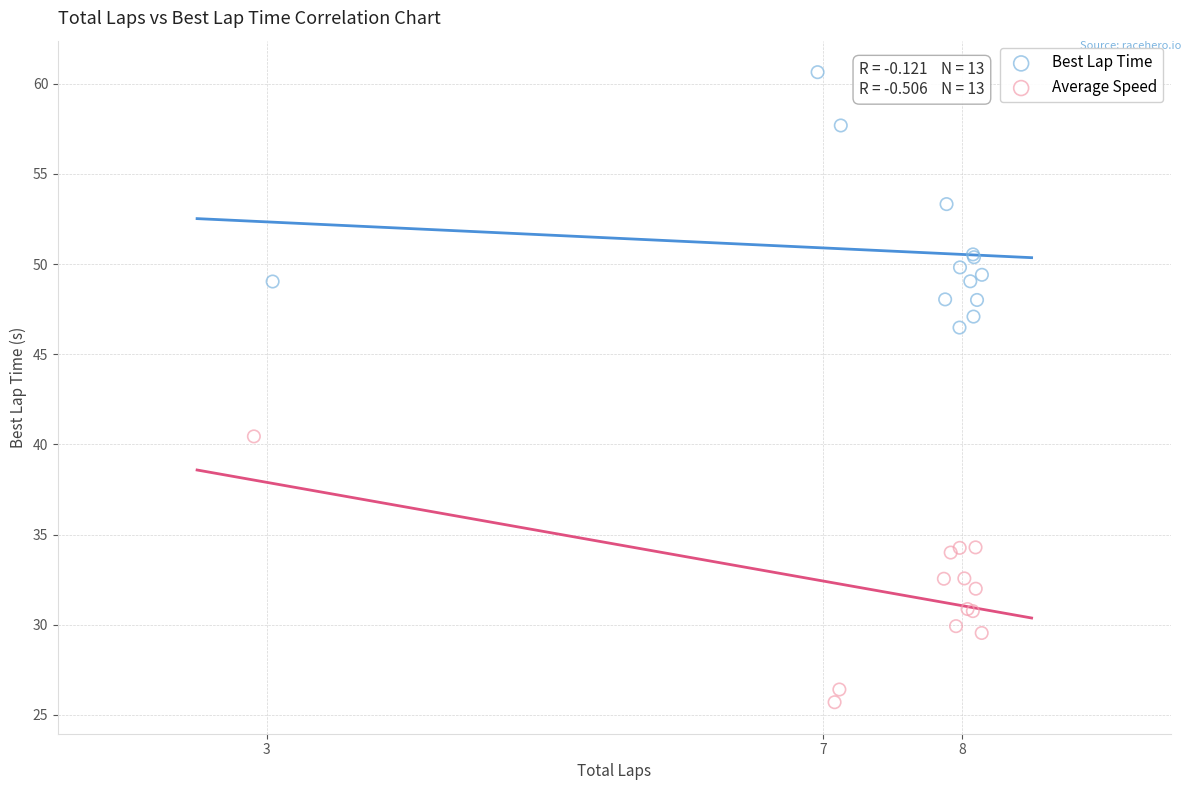

Which series reaches the minimum Y coordinate?

Average Speed